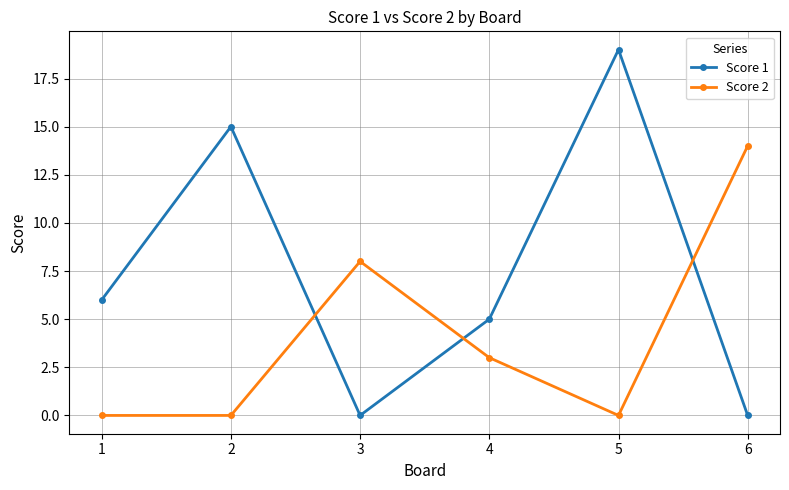

Is it true that Score 1 equals 5 at 4?

True